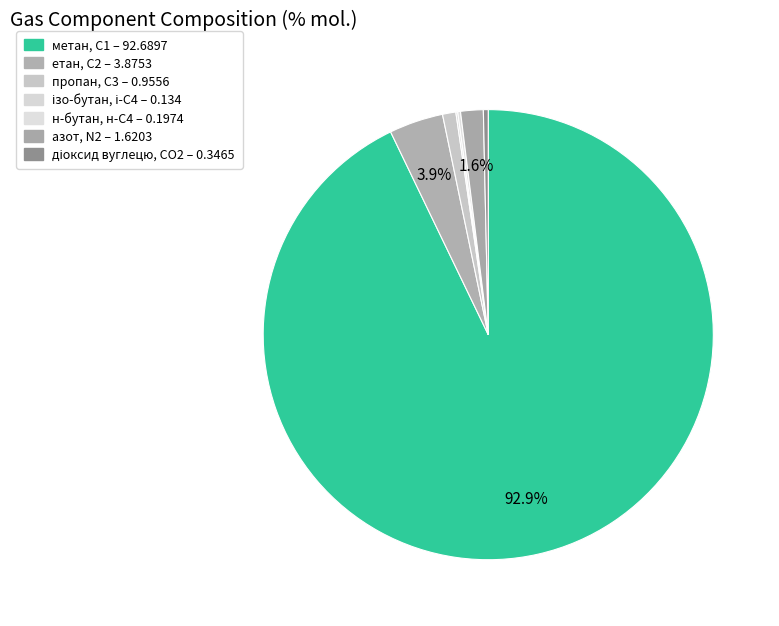

Combined, do ізо-бутан, і-С4 and азот, N2 account for over 50%?

No